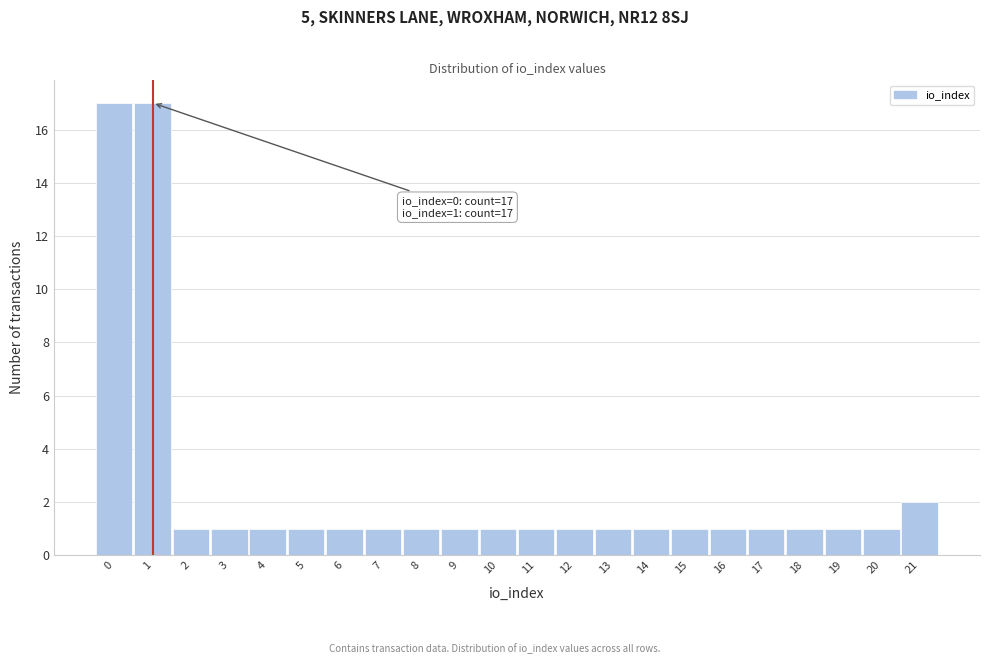

Reading left to right, list all the values displayed in this chart.

17	17	1	1	1	1	1	1	1	1	1	1	1	1	1	1	1	1	1	1	1	2